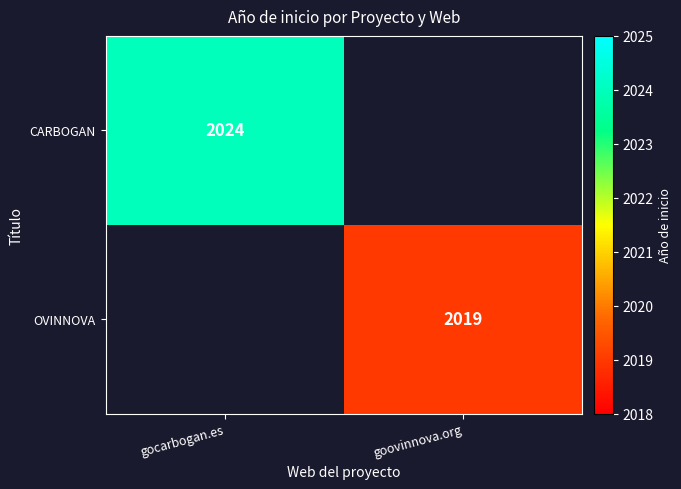

Is it true that CARBOGAN equals 2024 at gocarbogan.es?

True